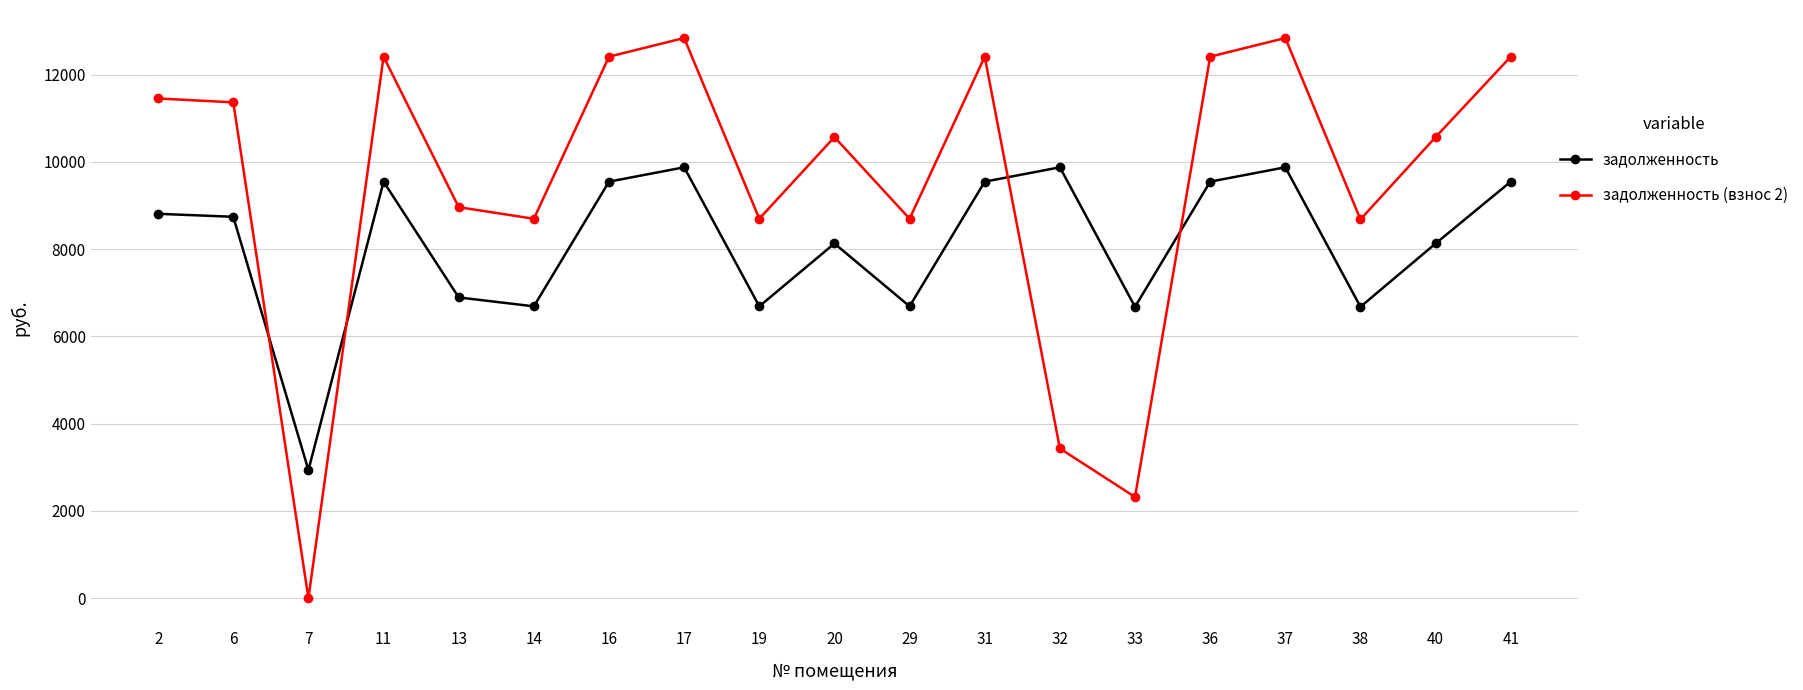

How many data points in задолженность are above 8743?

10